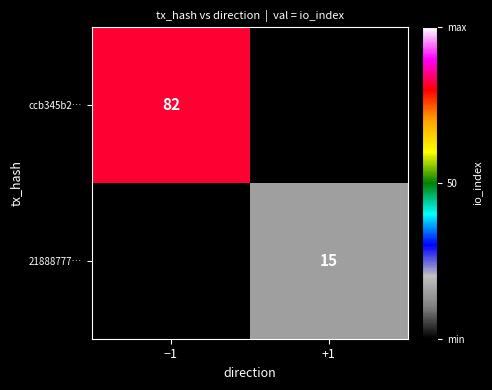

How many distinct data groups are displayed?

2